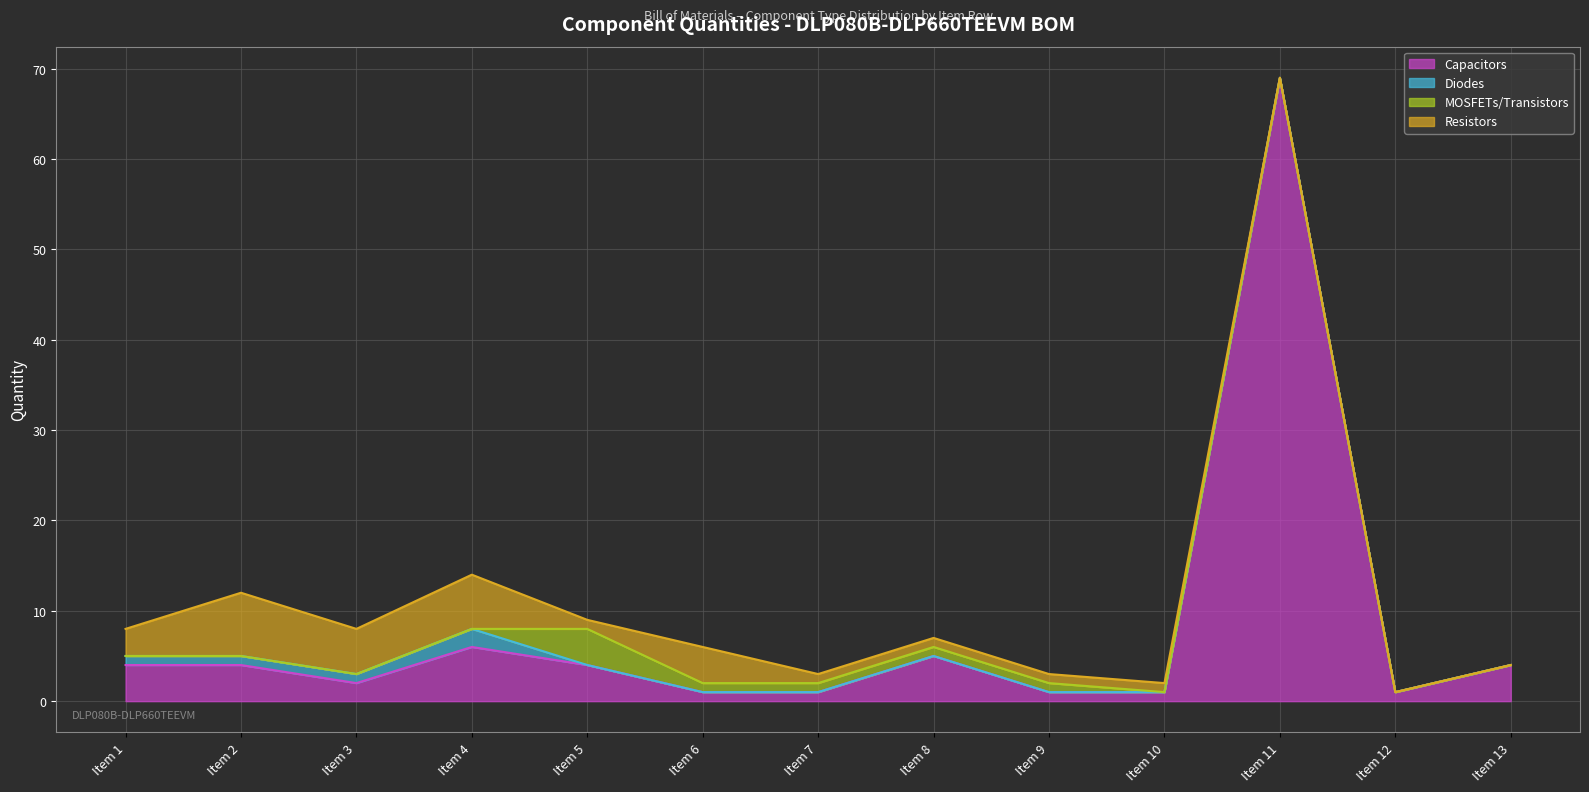

Is the value of Diodes at Item 11 greater than the value of Resistors at Item 9?

No